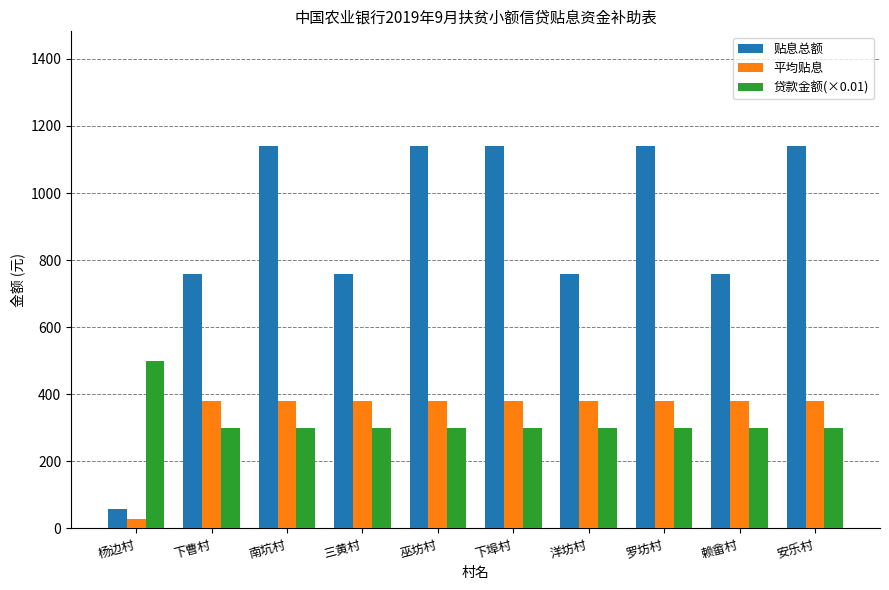

Which series has the largest range (max minus min)?

贴息总额